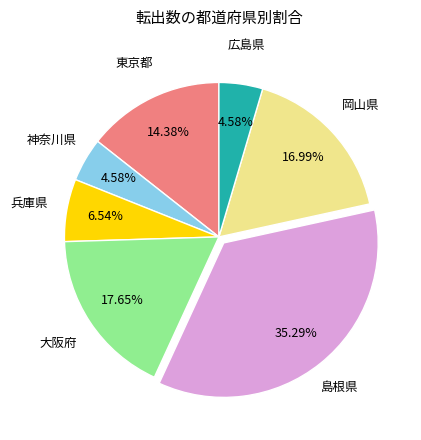

Is there a majority slice in this chart?

No